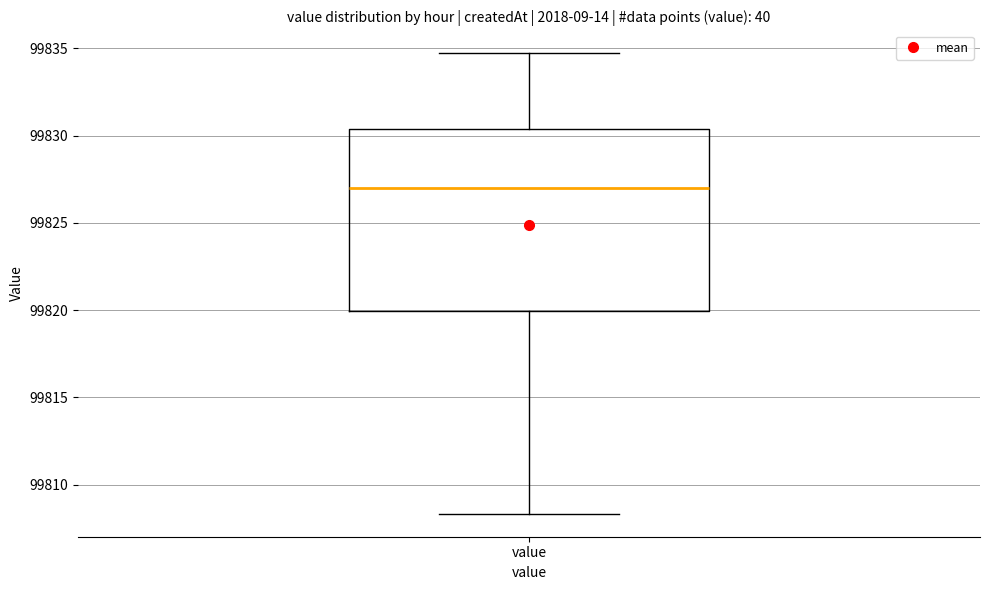

Read this box plot against the y-axis: the position of the median line, the range covered by the box, and the ends of both whiskers. The values are not printed on the chart, so give them approximately, as read against the axis.

median 99827.0, box 99820.0 to 99830.5, whiskers 99808.5 to 99834.5